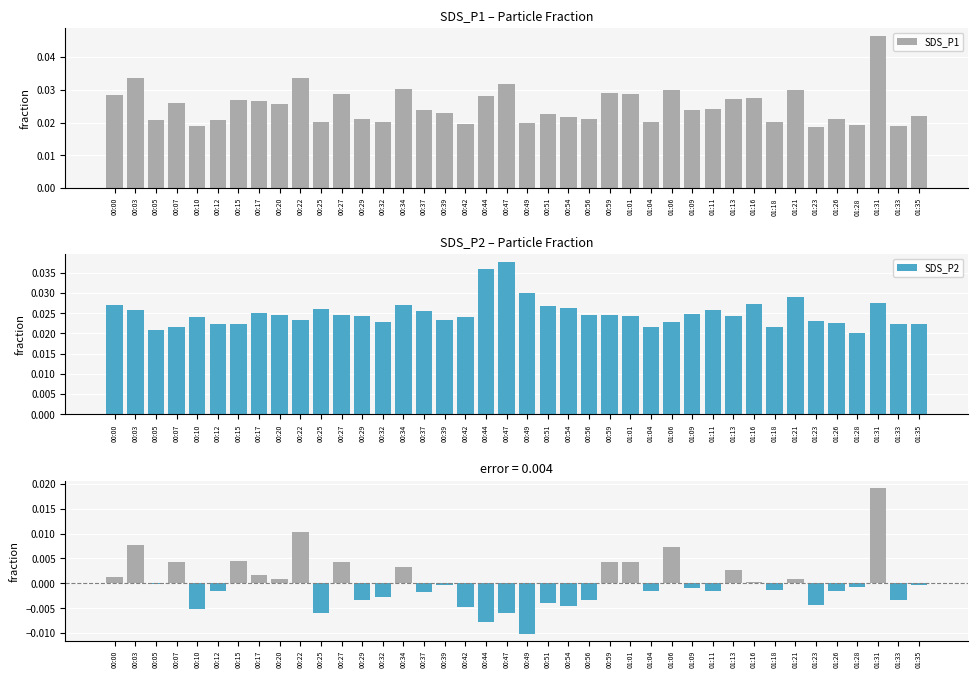

Reading left to right, transcribe all the data shown in this chart.

SDS_P1: 0.0	0.0	0.0	0.0	0.0	0.0	0.0	0.0	0.0	0.0	0.0	0.0	0.0	0.0	0.0	0.0	0.0	0.0	0.0	0.0	0.0	0.0	0.0	0.0	0.0	0.0	0.0	0.0	0.0	0.0	0.0	0.0	0.0	0.0	0.0	0.0	0.0	0.0	0.0	0.0
SDS_P2: 0.0	0.0	0.0	0.0	0.0	0.0	0.0	0.0	0.0	0.0	0.0	0.0	0.0	0.0	0.0	0.0	0.0	0.0	0.0	0.0	0.0	0.0	0.0	0.0	0.0	0.0	0.0	0.0	0.0	0.0	0.0	0.0	0.0	0.0	0.0	0.0	0.0	0.0	0.0	0.0